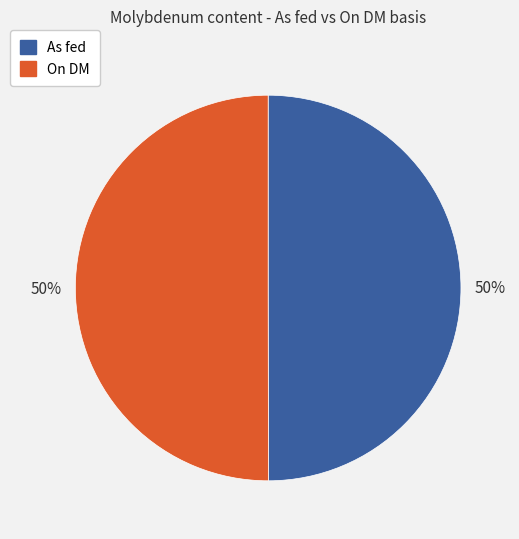

True or false: As fed accounts for 50% of the total.

True